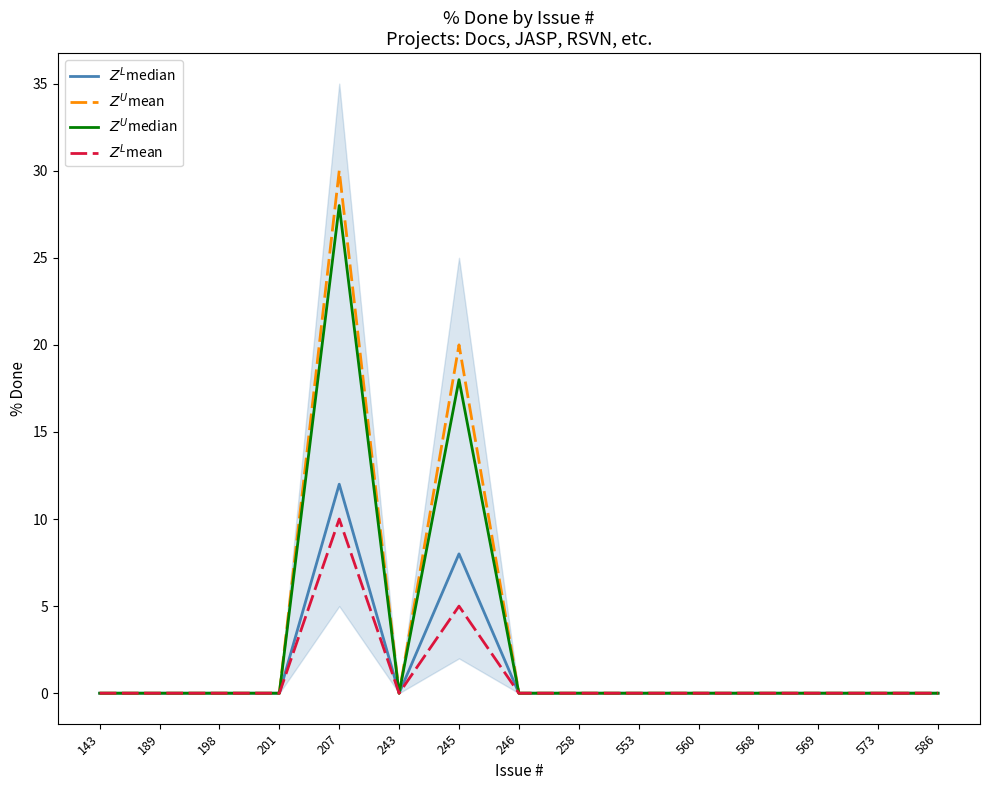

Count the $Z^L$mean values in the range 0 to 1.

13